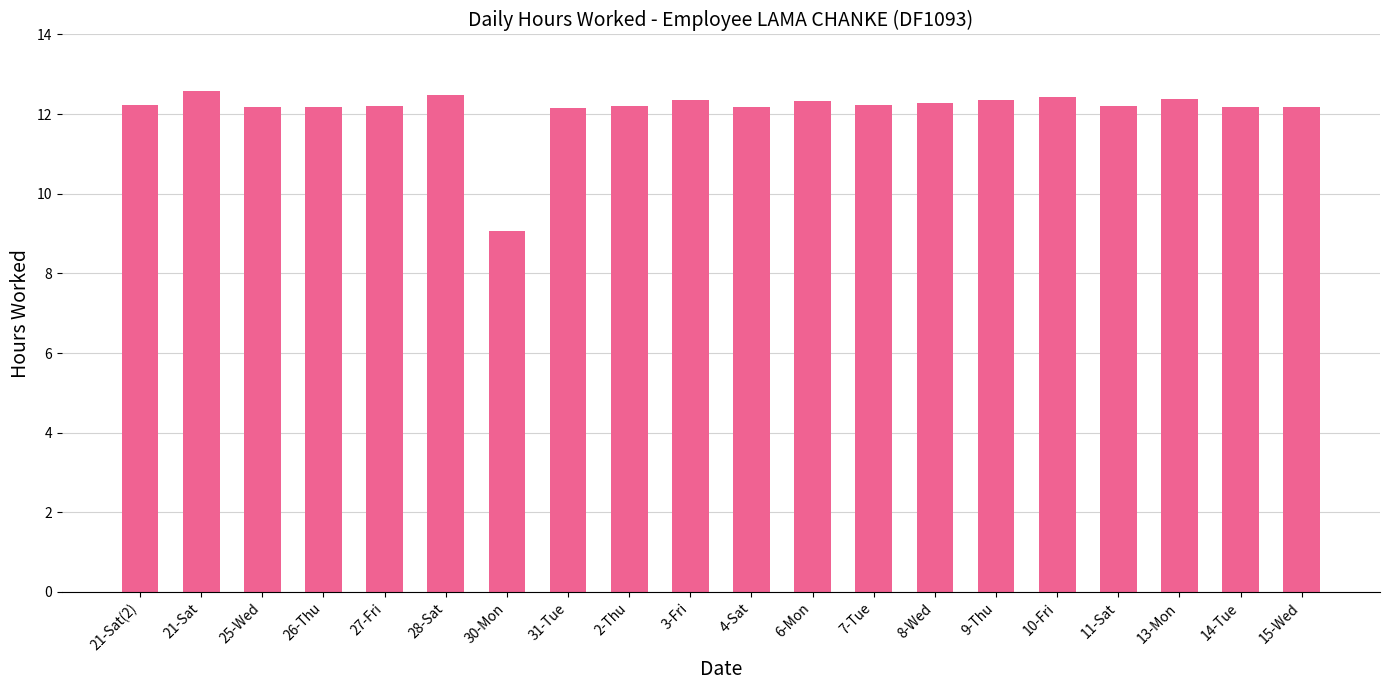

How many data points are less than 12?

1